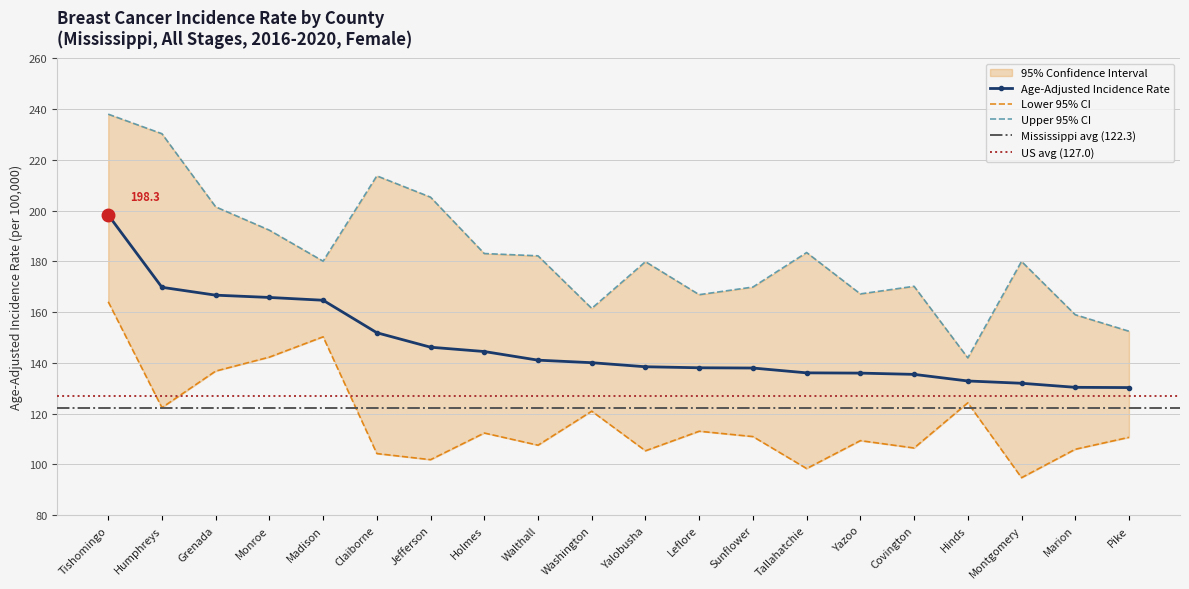

True or false: Upper 95% CI has a value of 180.0 at Montgomery.

True